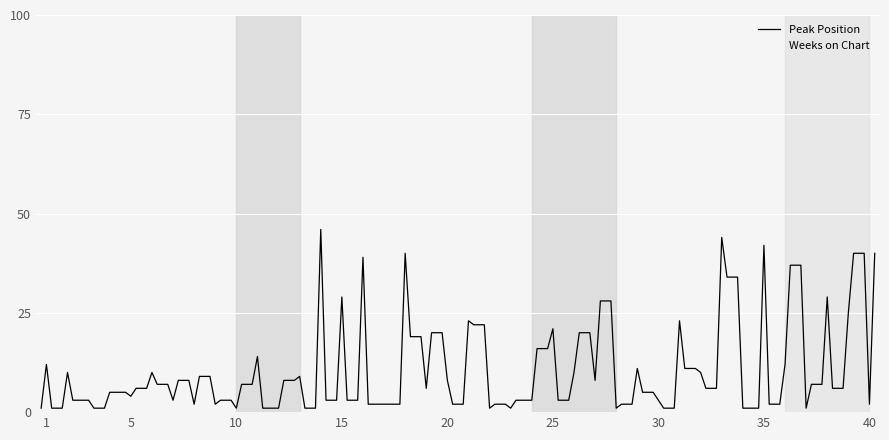

Rank the categories by value from highest to lowest.

14, 33, 35, 18, 16, 15, 38, 39, 21, 31, 25, 11, 1, 36, 29, 2, 6, 26, 32, 13, 20, 27, 19, 4, 5, 3, 7, 24, 30, 8, 9, 17, 40, 10, 12, 22, 23, 28, 34, 37